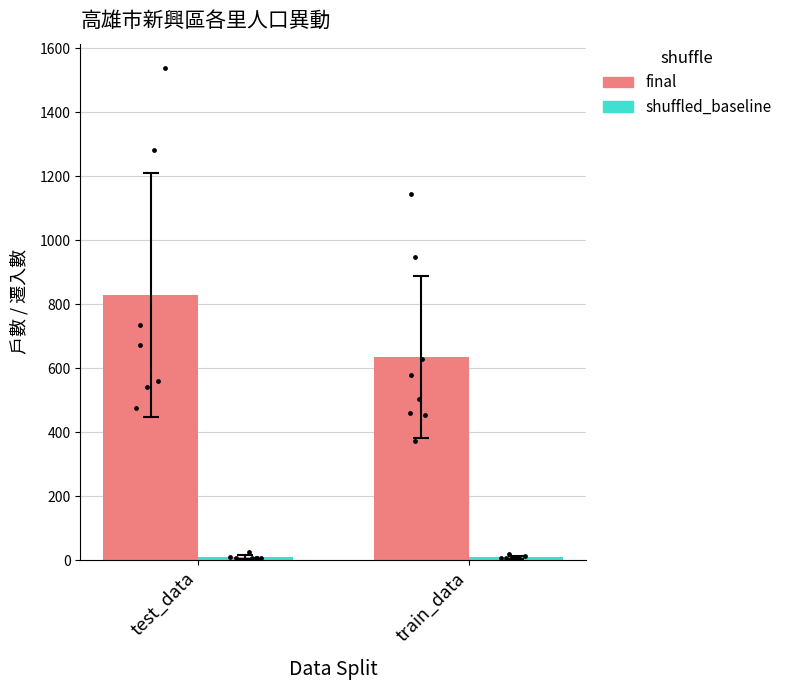

Which series has the largest Y range (max minus min)?

final